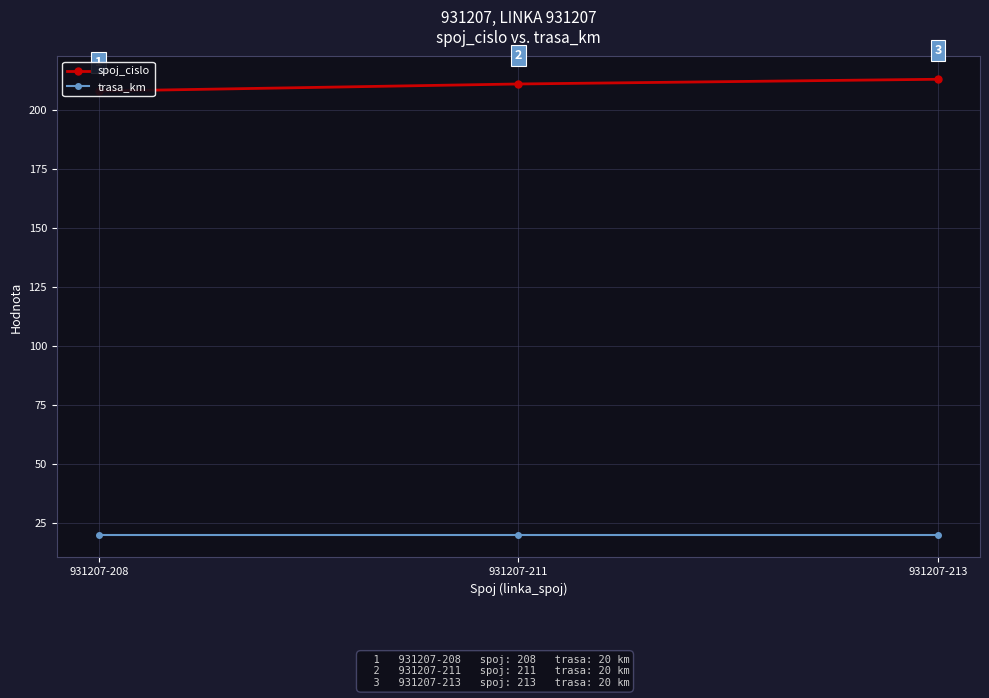

List the series in order of their peak value, lowest first.

trasa_km, spoj_cislo